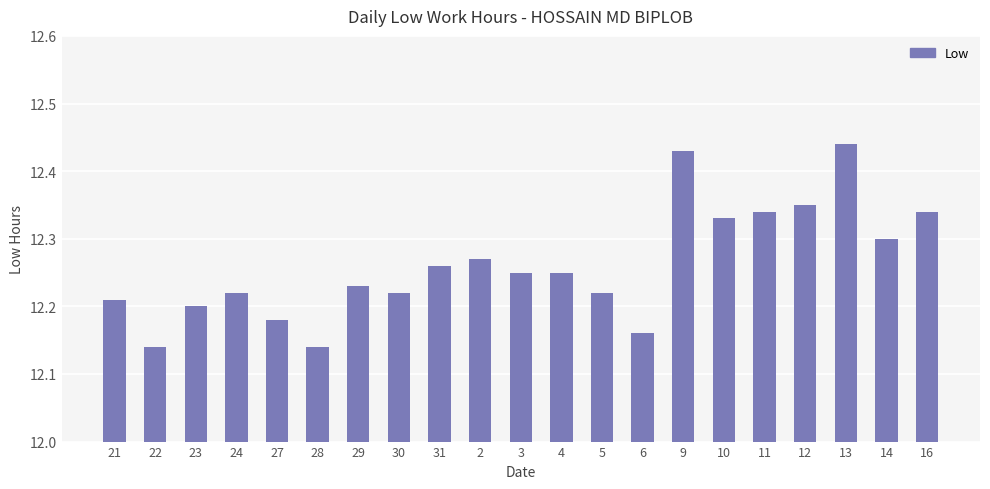

How many bars are there in total?

21